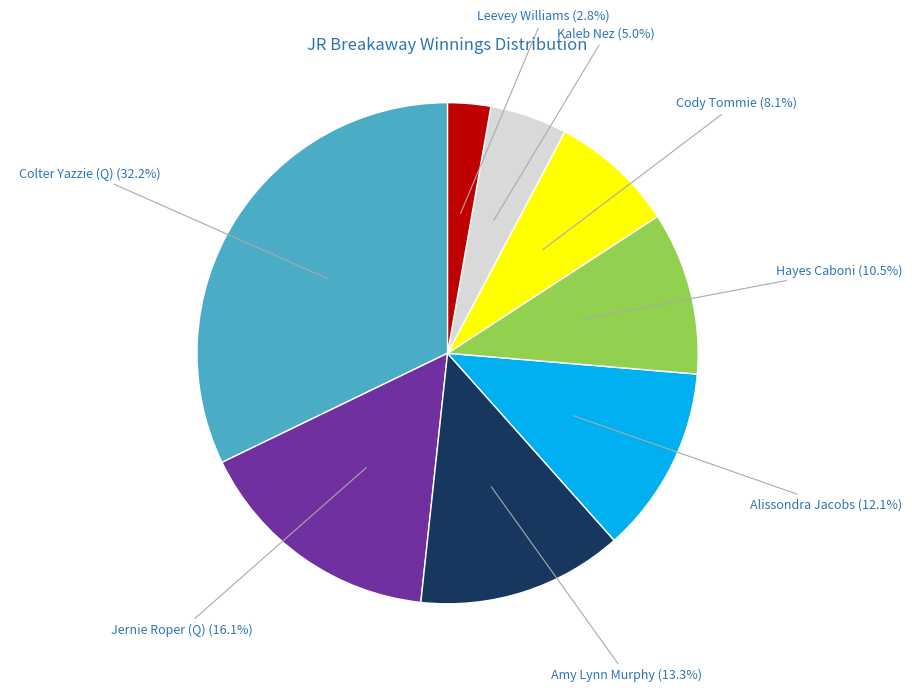

To the nearest percent, what is the average slice percentage?

12%